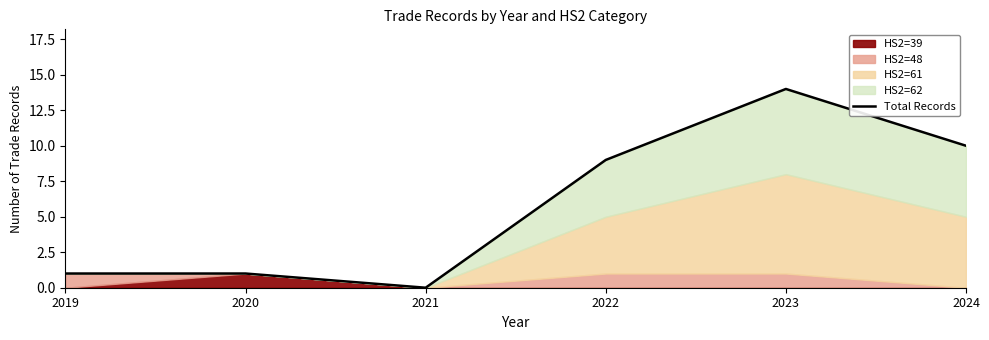

Reading left to right, list all the values displayed in this chart.

2019=1	2020=1	2021=0	2022=9	2023=14	2024=10